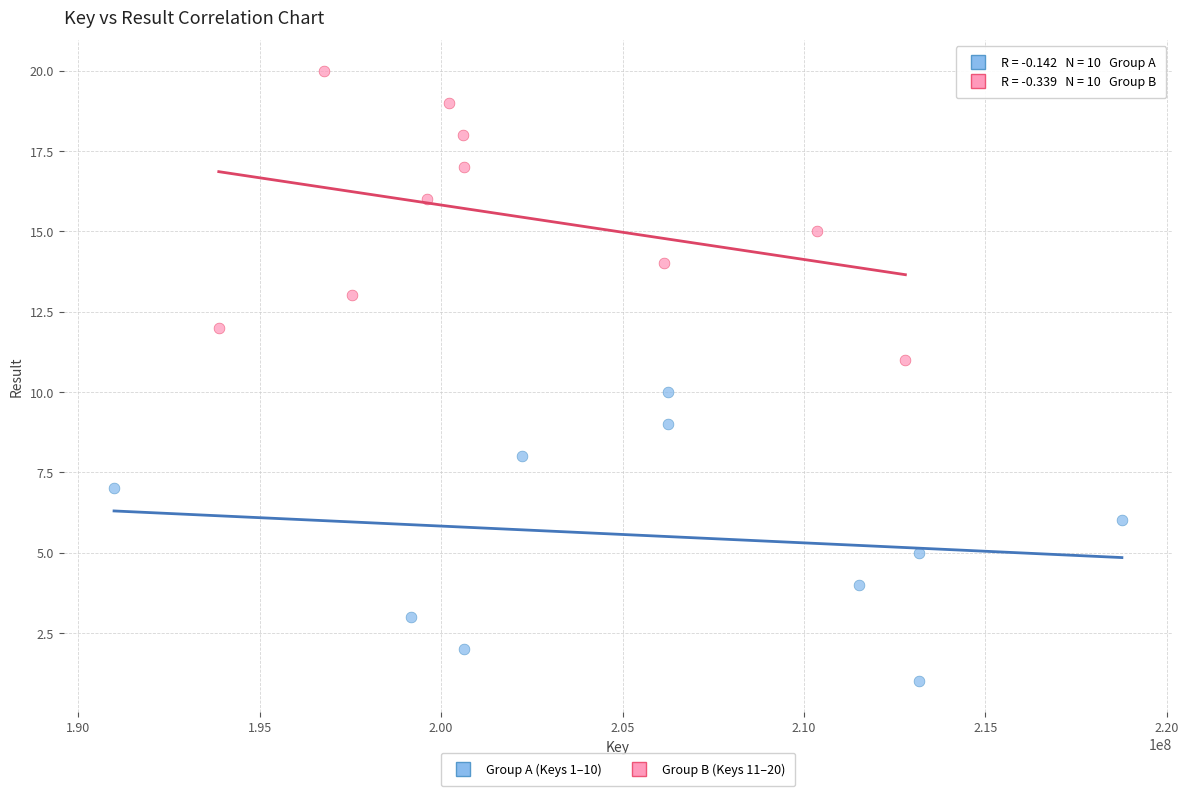

Which series contains the lowest Y value?

Group A (Keys 1–10)